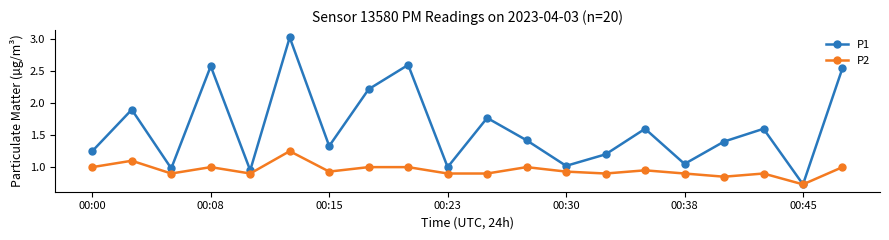

At how many categories does at least one series exceed 2?

5